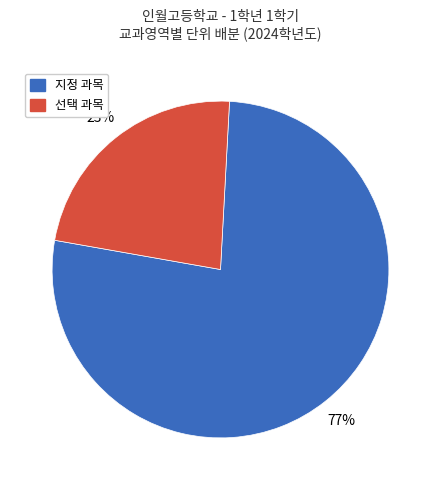

Is there any slice that represents more than half of the pie?

Yes